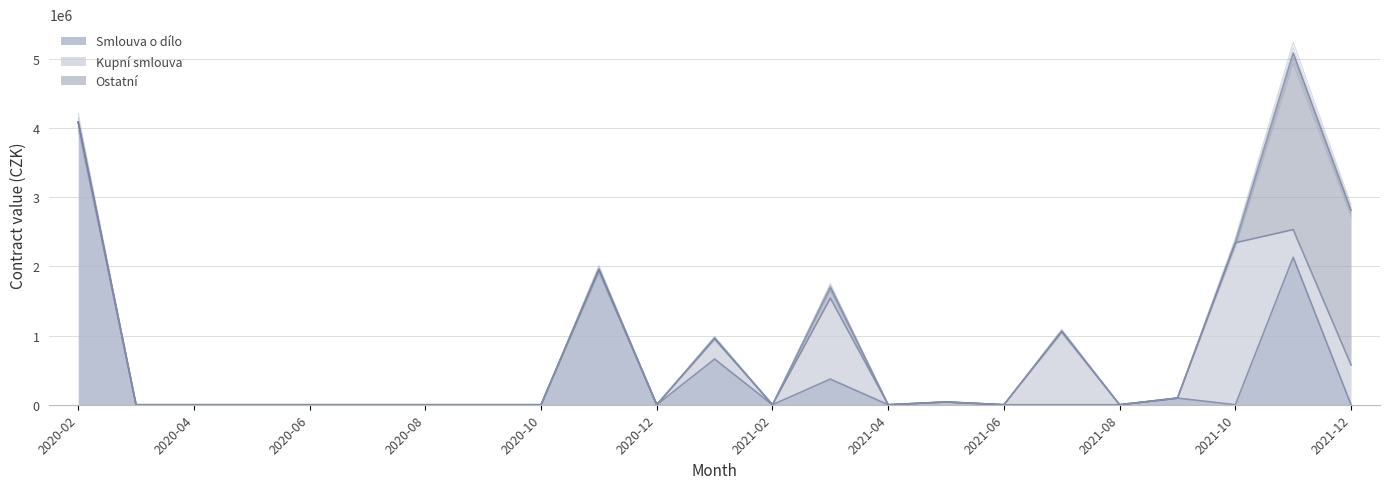

List the series in order of their peak value, lowest first.

Kupní smlouva, Ostatní, Smlouva o dílo